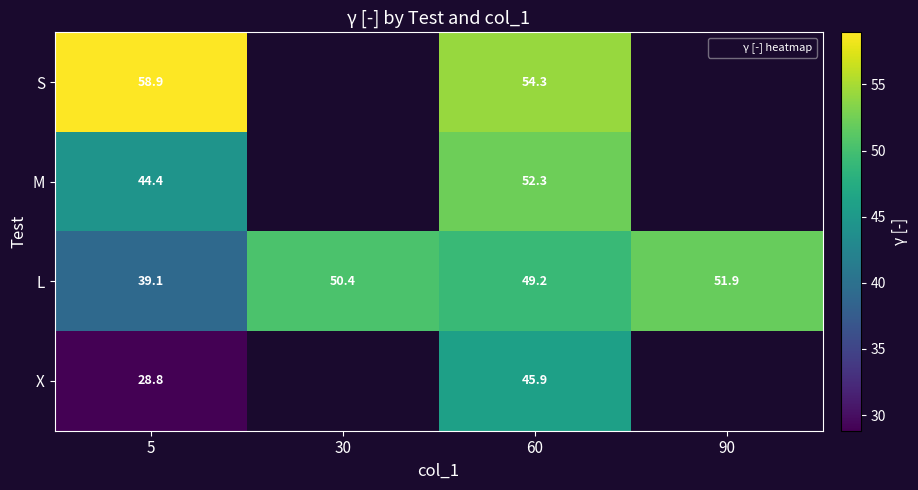

Which has a higher value, 30 or 5?

5